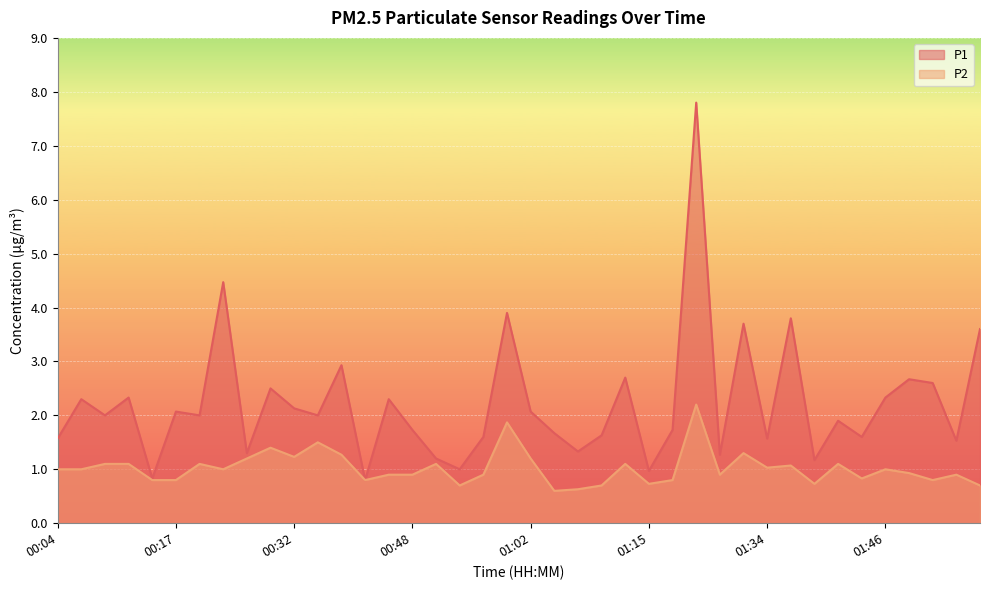

The P1 series shows 1.6 at 00:56. True or false?

True